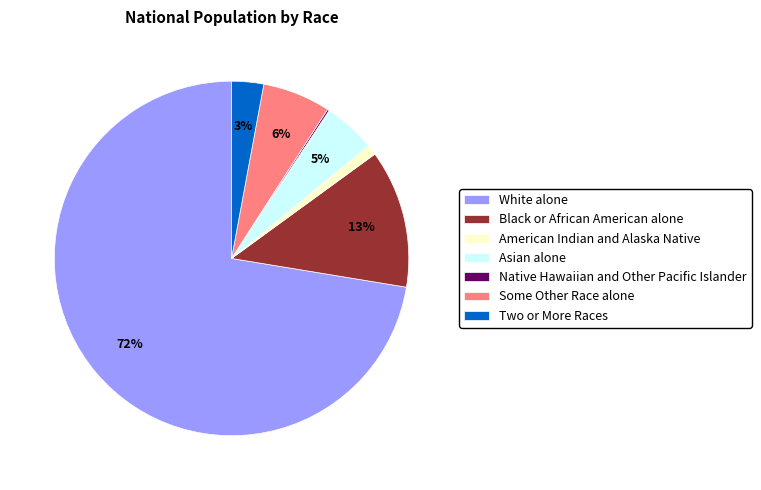

Is the sum of Some Other Race alone and American Indian and Alaska Native greater than half?

No